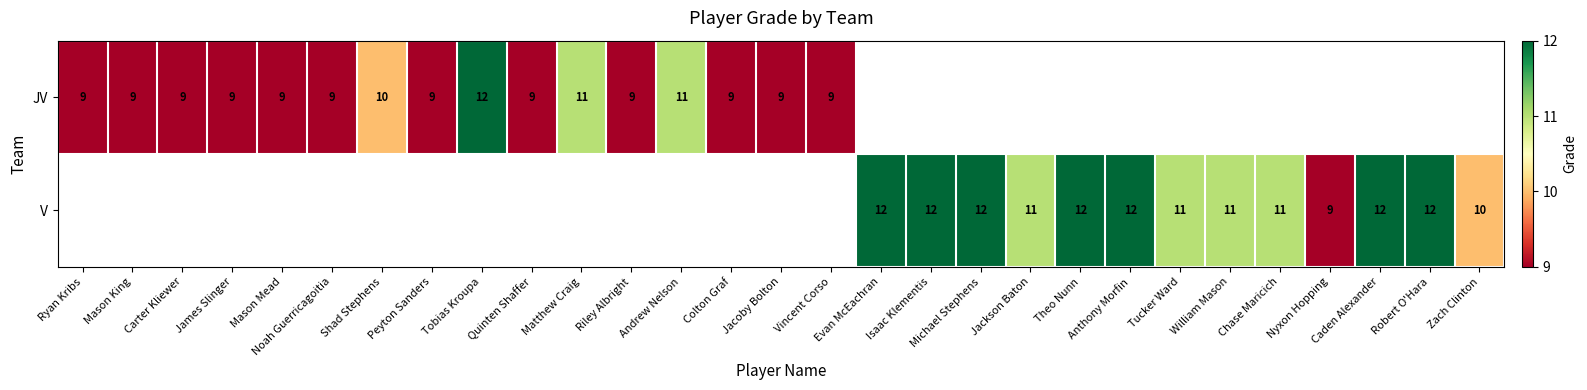

The value of JV at Colton Graf is 9. True or false?

True